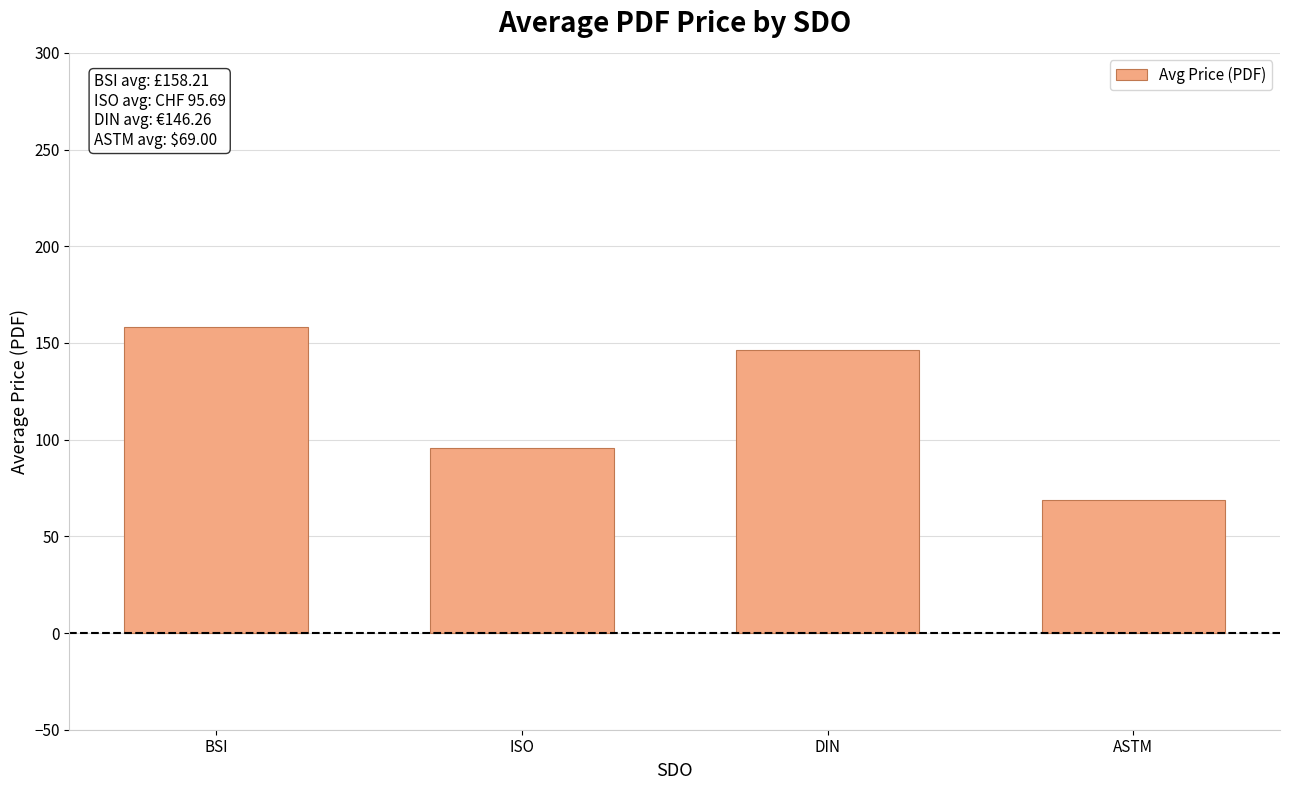

List the labels in order of value, largest first.

BSI, DIN, ISO, ASTM